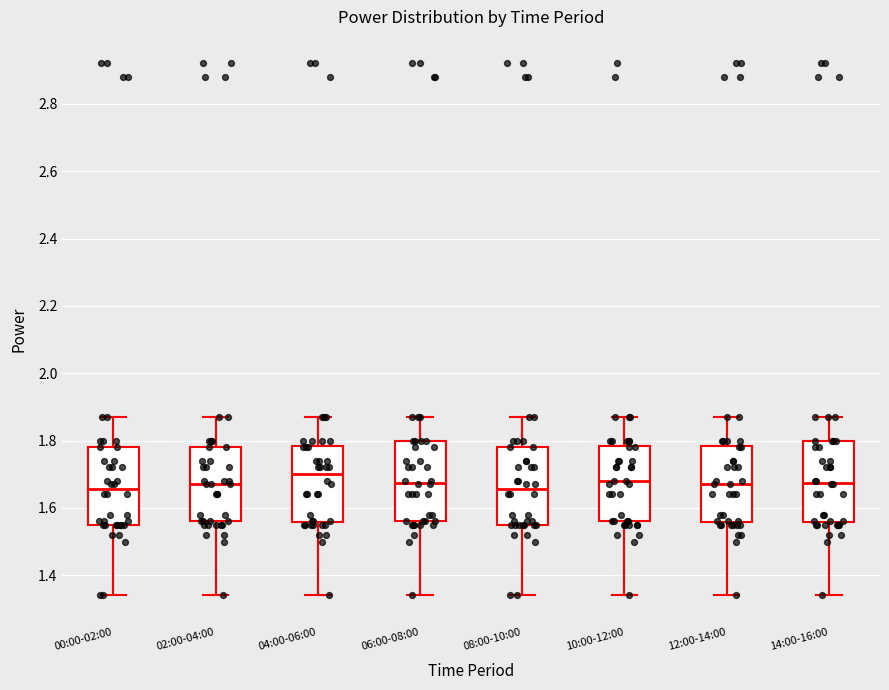

Reading left to right, read every box against the y-axis: the position of its median line, the range the box covers, and the ends of its whiskers. The values are not printed on the chart, so give them approximately, as read against the axis.

00:00-02:00: median 1.66, box 1.56 to 1.78, whiskers 1.34 to 1.88
02:00-04:00: median 1.68, box 1.56 to 1.78, whiskers 1.34 to 1.88
04:00-06:00: median 1.70, box 1.56 to 1.78, whiskers 1.34 to 1.88
06:00-08:00: median 1.68, box 1.56 to 1.80, whiskers 1.34 to 1.88
08:00-10:00: median 1.66, box 1.56 to 1.78, whiskers 1.34 to 1.88
10:00-12:00: median 1.68, box 1.56 to 1.78, whiskers 1.34 to 1.88
12:00-14:00: median 1.68, box 1.56 to 1.78, whiskers 1.34 to 1.88
14:00-16:00: median 1.68, box 1.56 to 1.80, whiskers 1.34 to 1.88